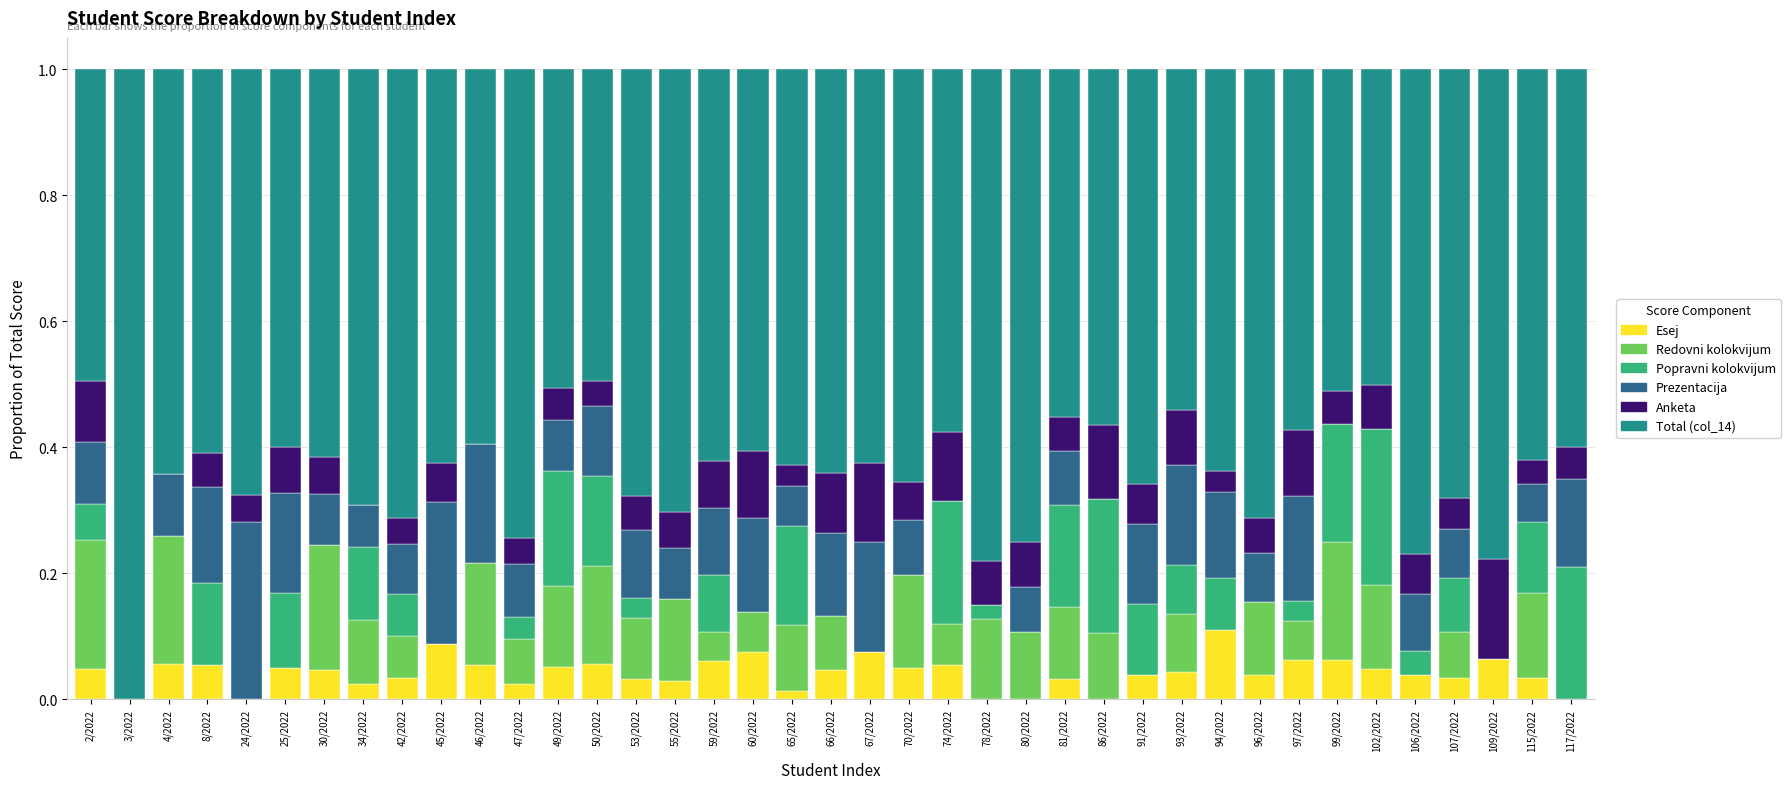

Which category has the highest value in the Esej series?

94/2022